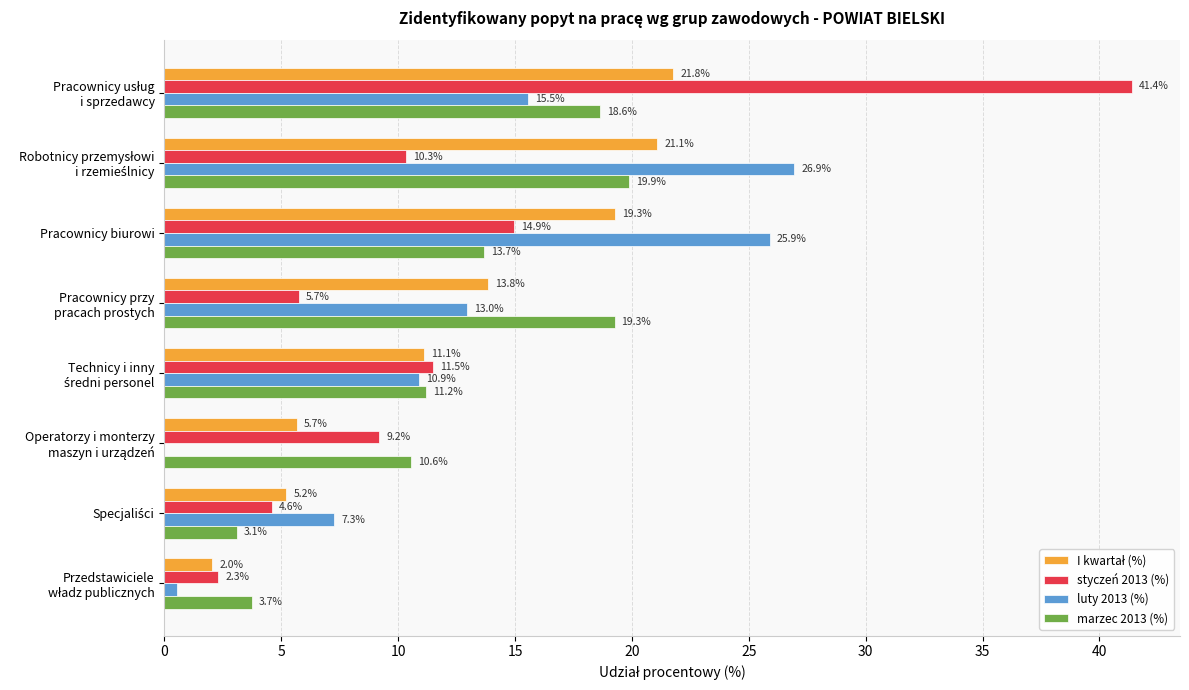

What is the sum of all luty 2013 (%) values?

100.0